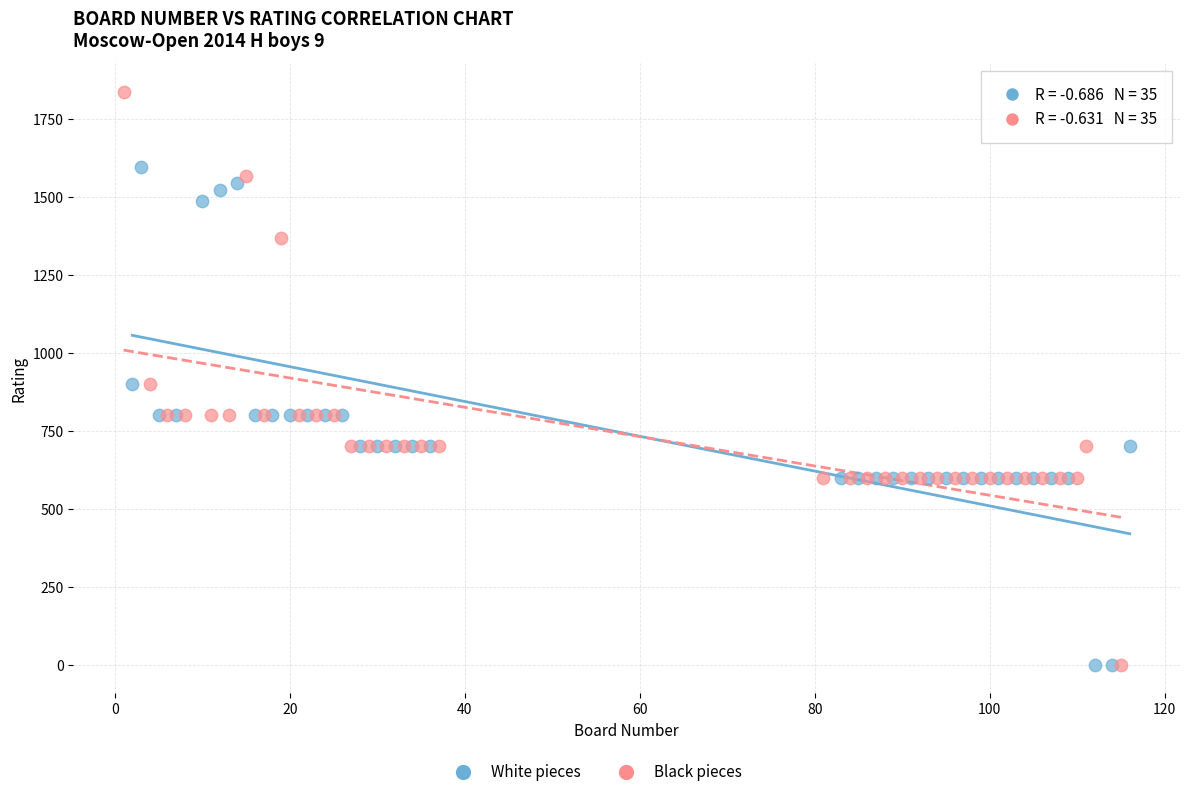

Which series has the largest Y range (max minus min)?

Black pieces